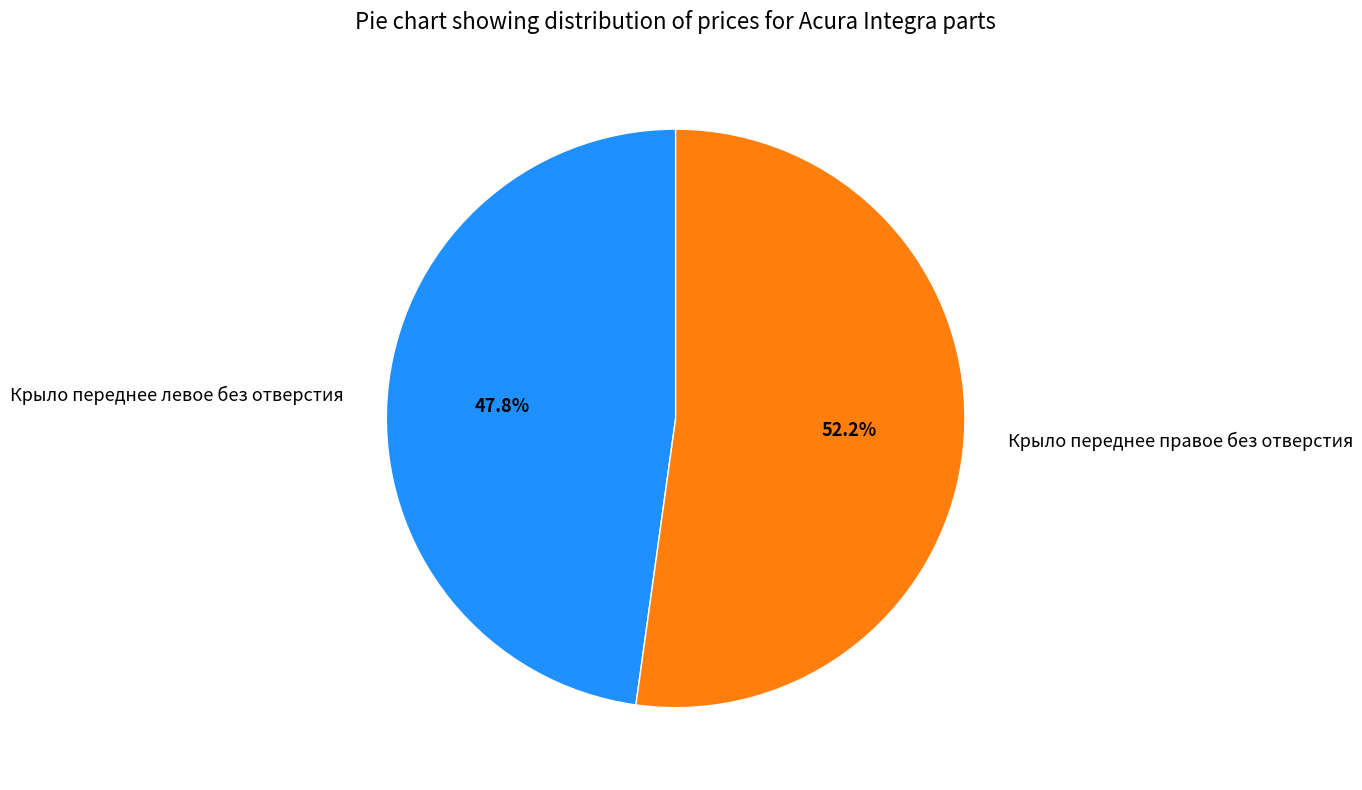

Approximately how many times larger is the value at Крыло переднее левое без отверстия compared to Крыло переднее правое без отверстия?

0.9